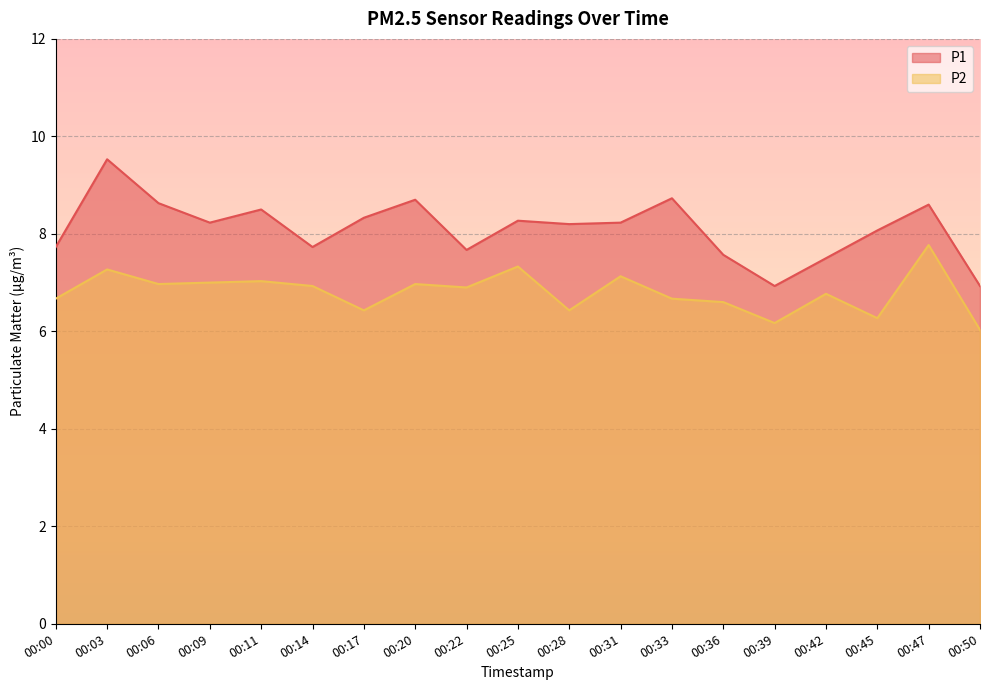

At how many categories does at least one series exceed 8?

12